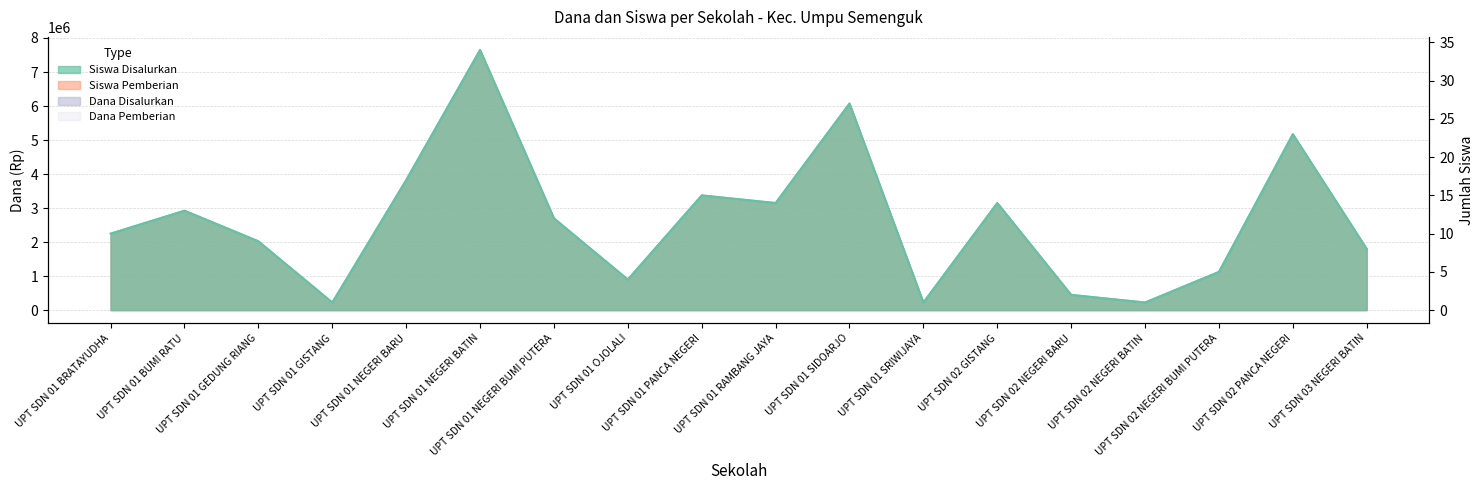

At which category does Siswa Pemberian reach its first local valley?

UPT SDN 01 GISTANG